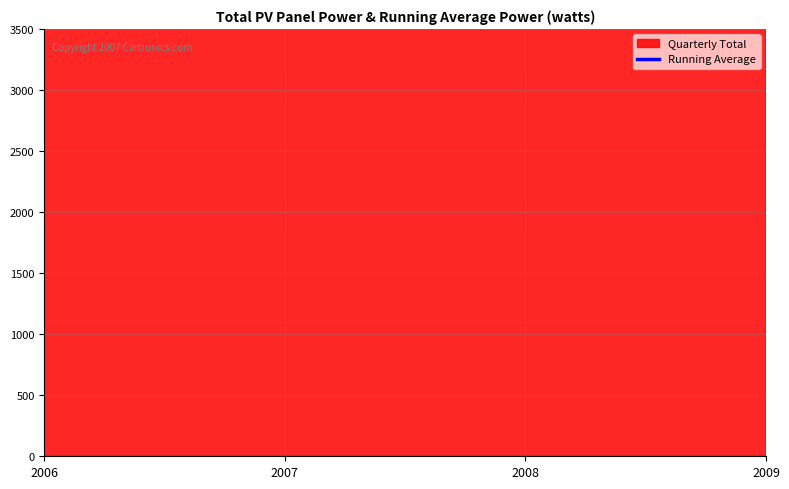

What is the change in value from 2007 to 2008?

-829.3